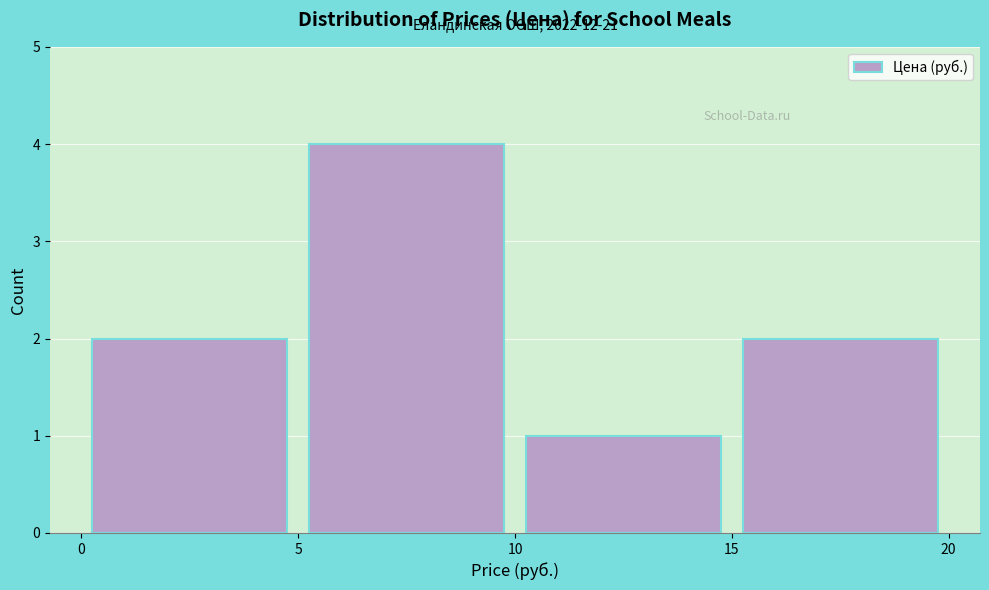

Over which range of the x-axis is the bar tallest?

5 to 10